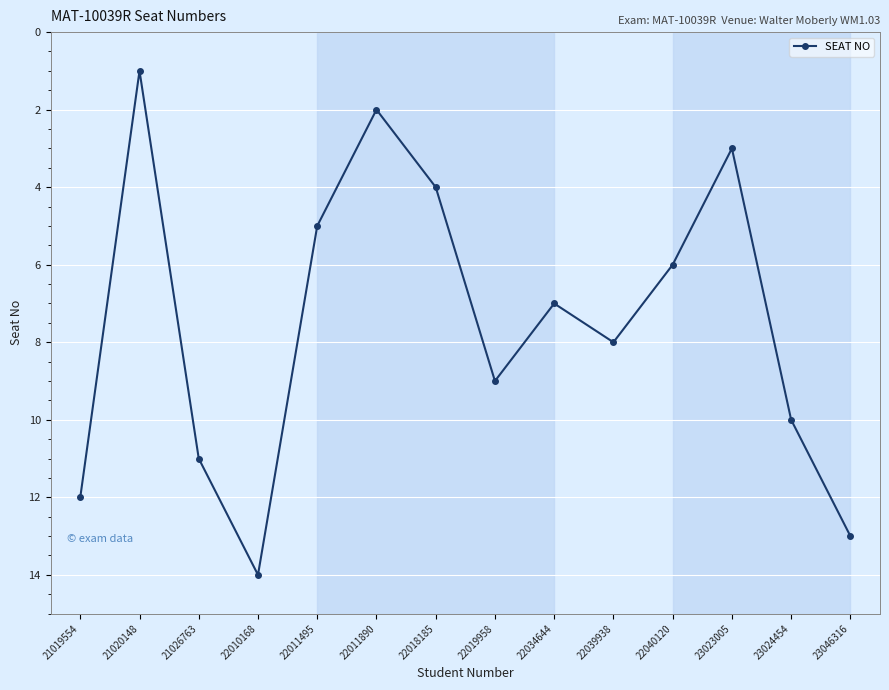

Reading left to right, extract all data points from this chart.

12	1	11	14	5	2	4	9	7	8	6	3	10	13